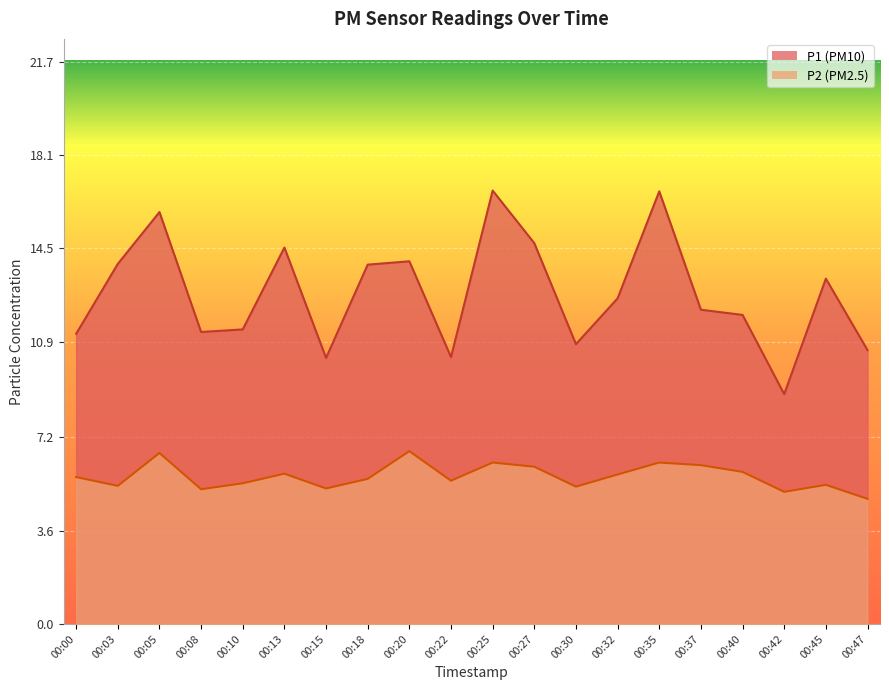

What are all the series names shown in the legend?

P1, P2